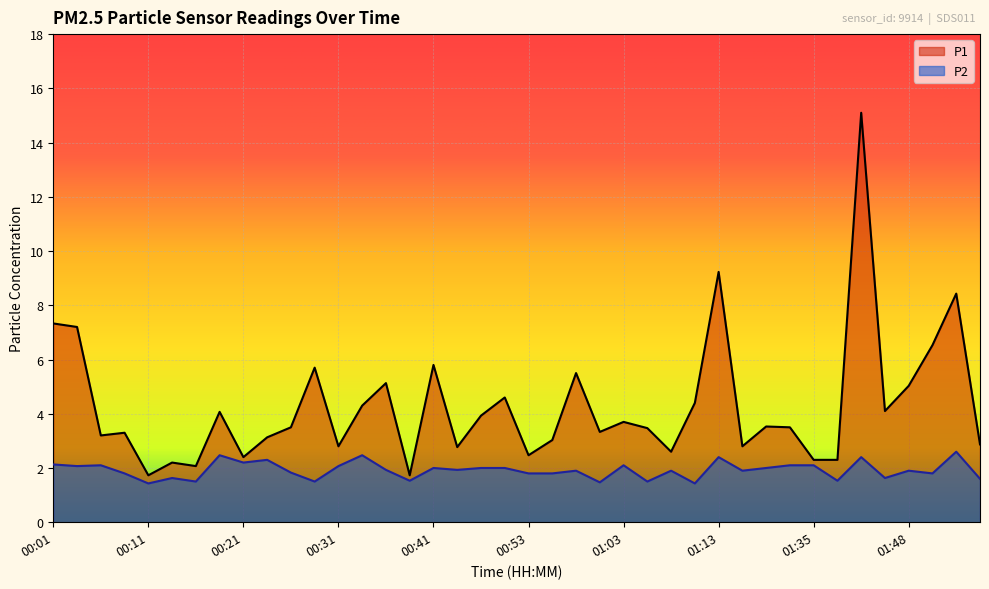

Between 01:05 and 00:33, which is larger?

00:33